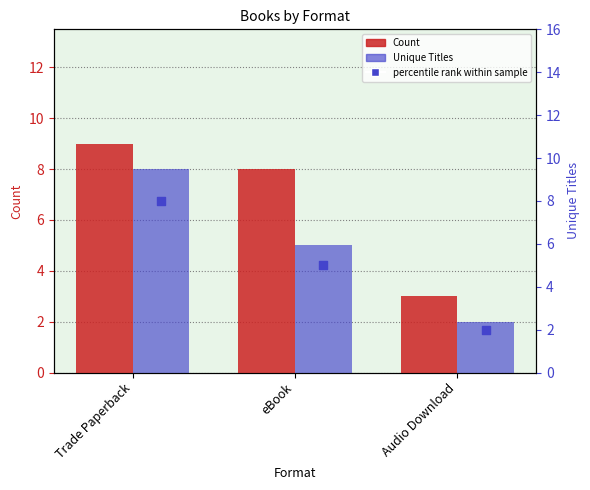

At how many categories does at least one series exceed 8?

1